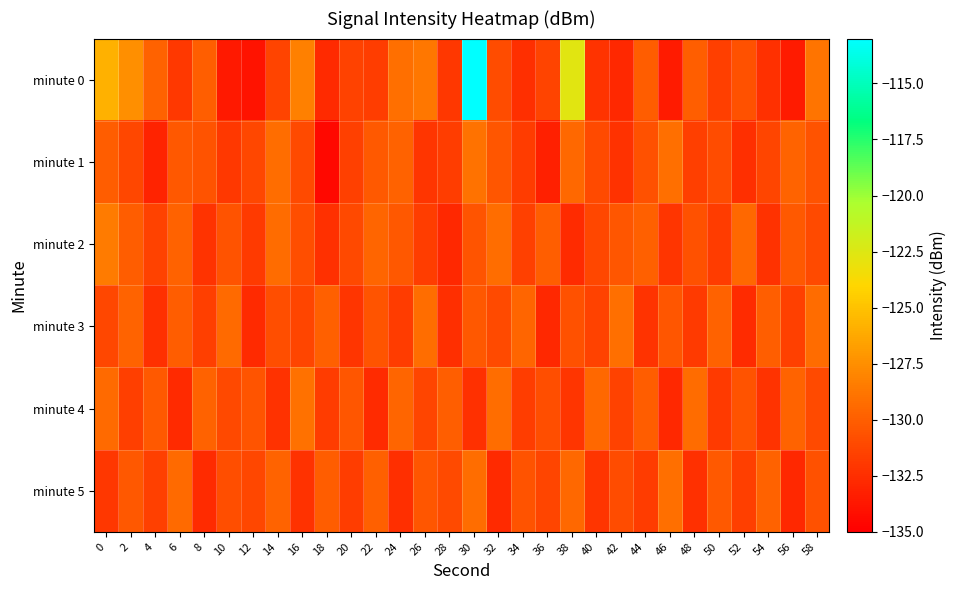

Rank the series by their maximum value, from lowest to highest.

minute 3, minute 5, minute 4, minute 1, minute 2, minute 0